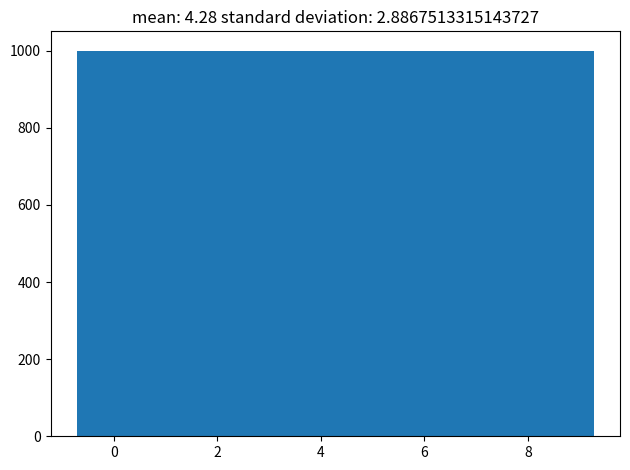

Reading left to right, list every bar in this chart as the range it spans on the x-axis followed by its height. Neither the bar edges nor the heights are printed on the chart, so give them approximately, as read against the axes.

-0.8 to 0.2: 1000
0.2 to 1.2: 1000
1.2 to 2.2: 1000
2.2 to 3.2: 1000
3.2 to 4.2: 1000
4.2 to 5.2: 1000
5.2 to 6.2: 1000
6.2 to 7.2: 1000
7.2 to 8.2: 1000
8.2 to 9.2: 1000